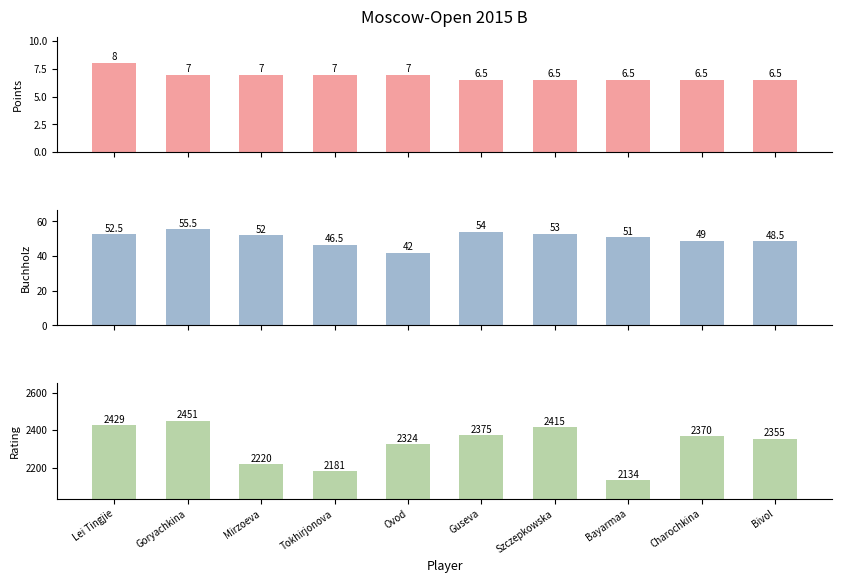

What is the sum of all Rating values?

23254.0